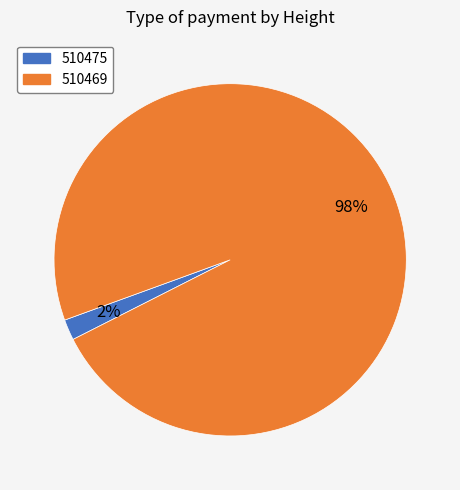

Which has a higher value, 510469 or 510475?

510469